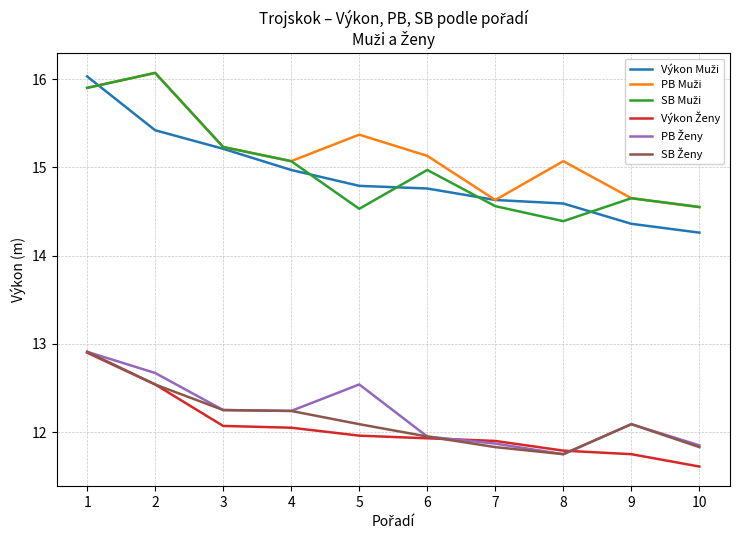

What is the maximum value shown in the chart?

16.1